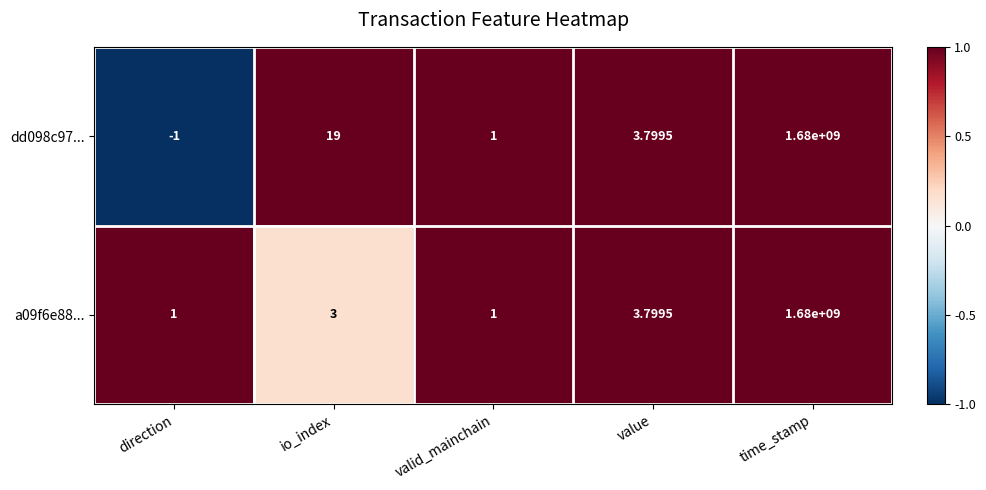

List the series in order of their overall mean, lowest first.

a09f6e88..., dd098c97...